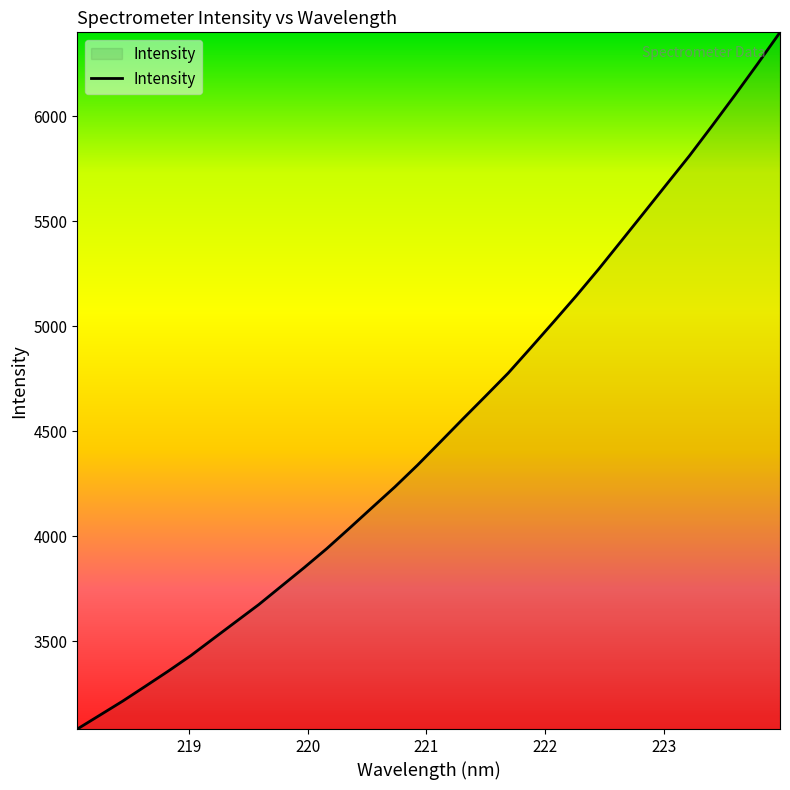

Reading left to right, what are all the values shown in this chart?

3081.9	3148.3	3214.8	3285.6	3357.1	3431.4	3512.8	3593.9	3674.9	3762.8	3850.7	3941.6	4038.7	4137.2	4235.3	4339.2	4448.7	4559.0	4667.7	4777.4	4898.3	5020.8	5145.0	5273.7	5407.9	5542.5	5677.8	5812.6	5955.0	6100.2	6248.8	6400.6